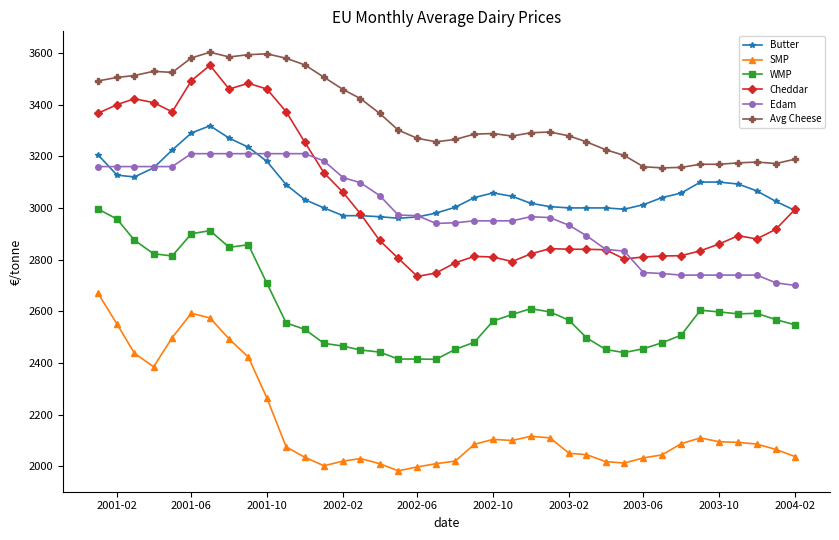

True or false: Edam and Avg Cheese cross at least once.

False